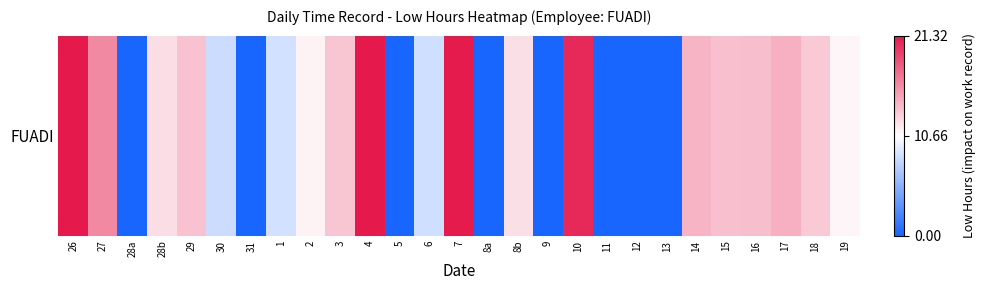

How many values are above zero?

19